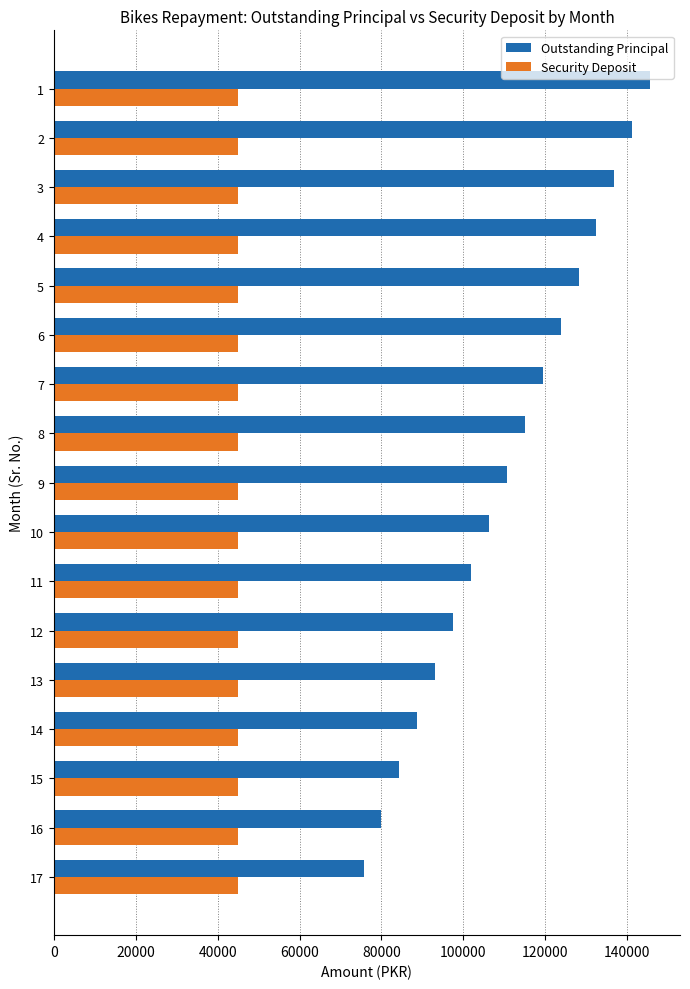

The value of Security Deposit at 7 is 13851. True or false?

False